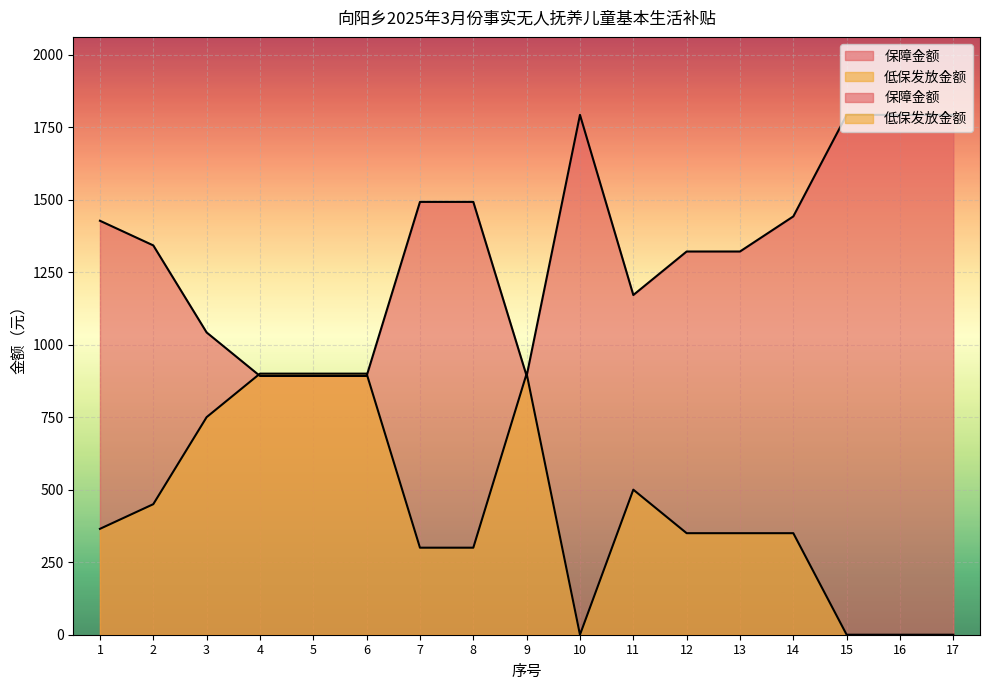

Rank the series at 12 from lowest to highest value.

低保发放金额, 保障金额